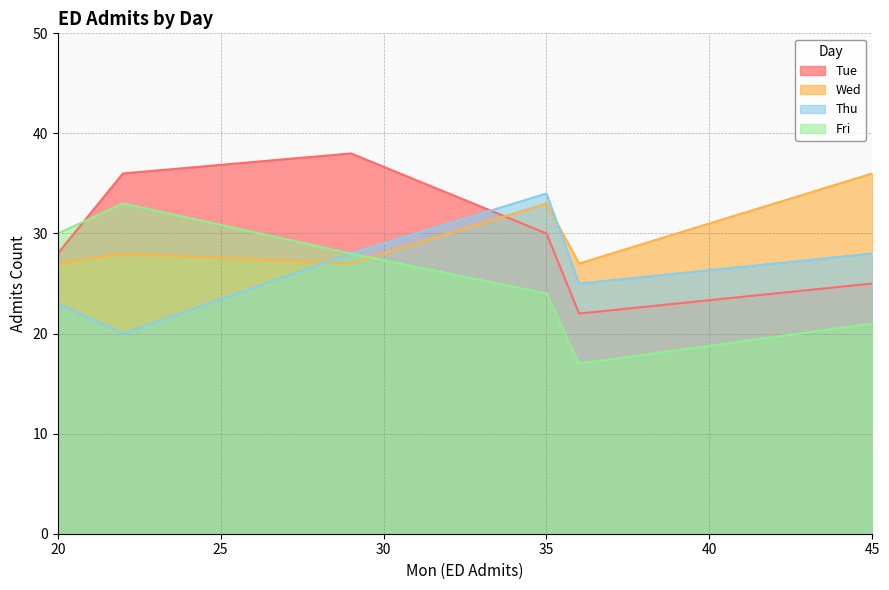

Which series has the largest range (max minus min)?

Tue